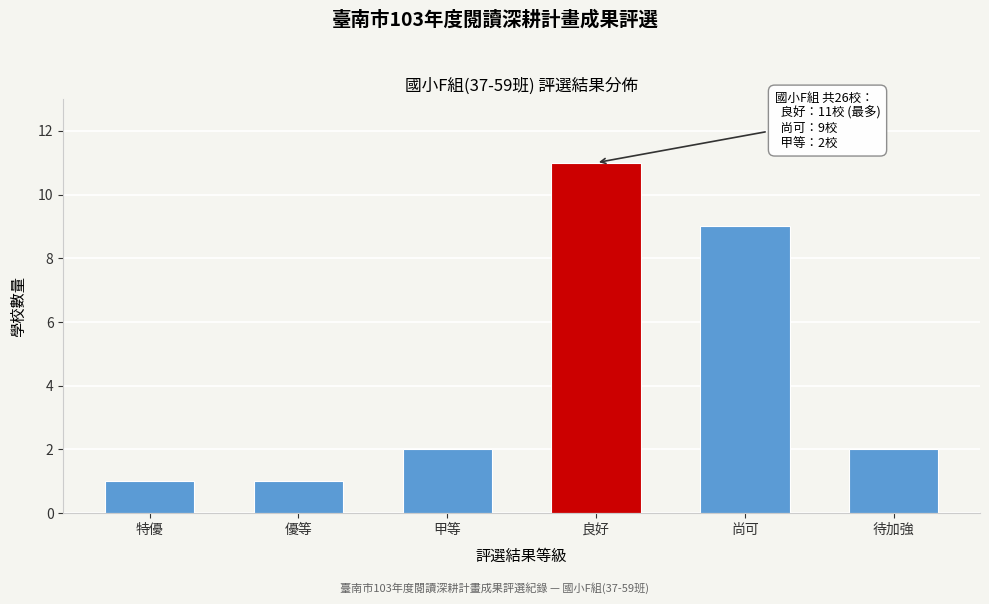

Reading left to right, list all the values displayed in this chart.

1	1	2	11	9	2